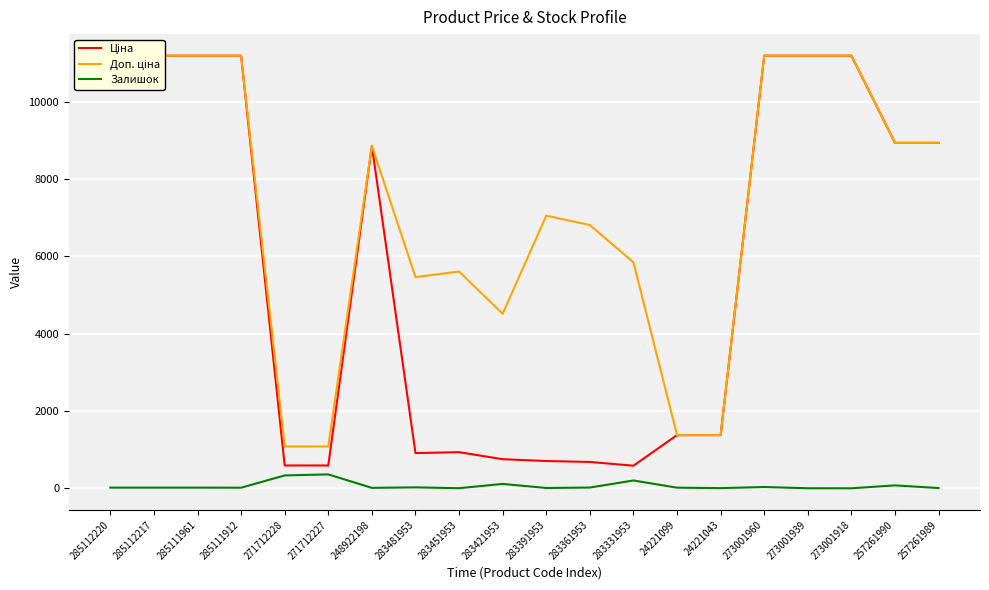

What is the total value across all series at 283421953?

5378.5